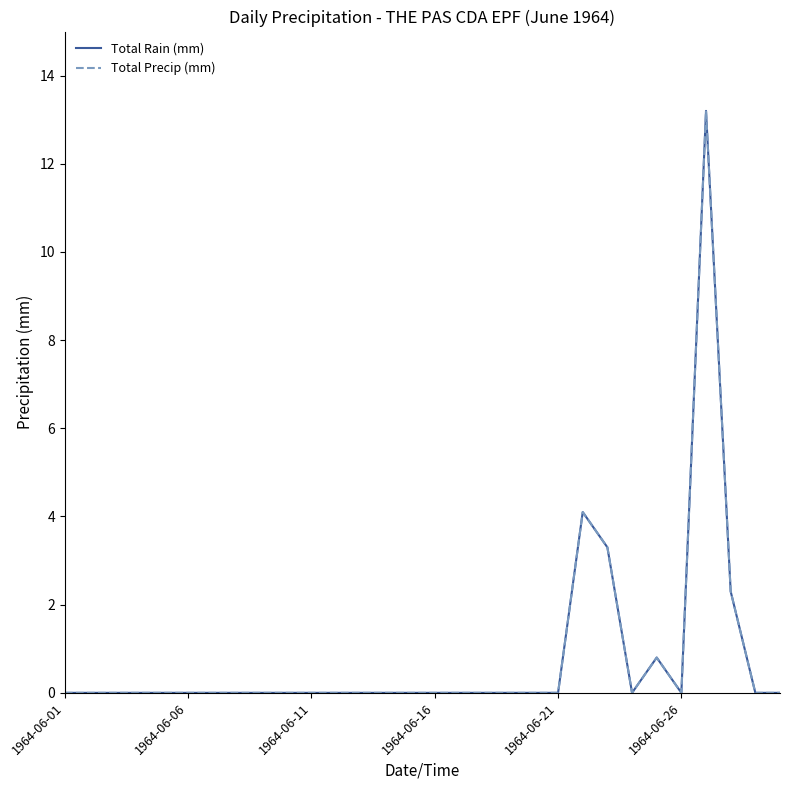

Is this an area chart (filled region under the line)?

No